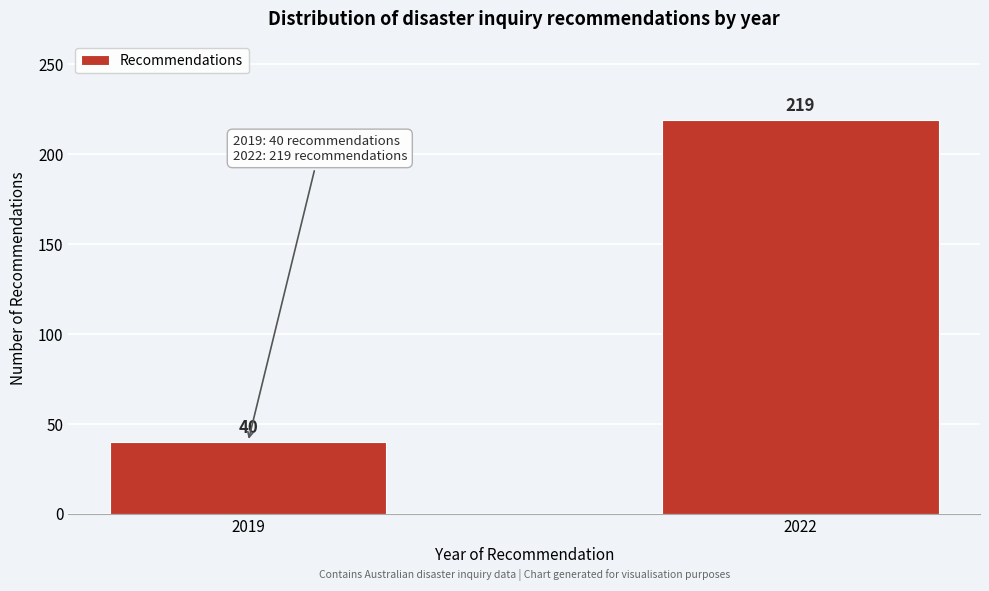

Reading left to right, what are all the values shown in this chart?

2019=40	2022=219